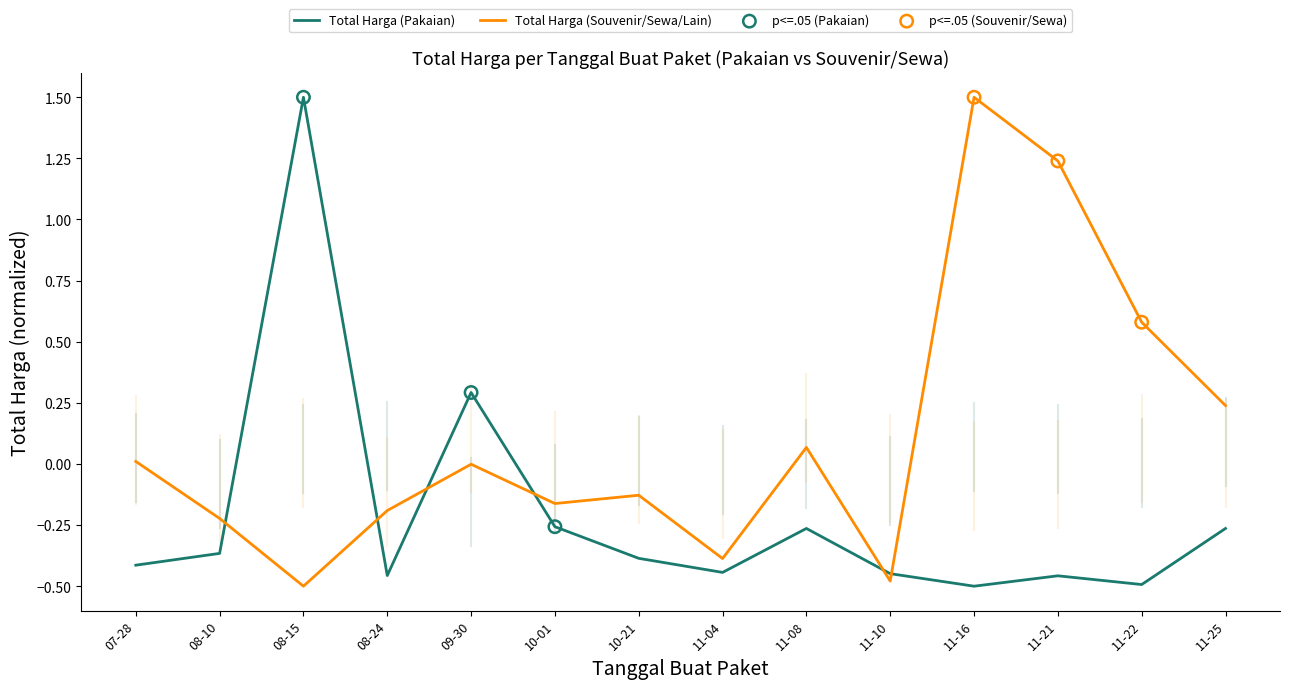

At how many categories does at least one series exceed 0?

8